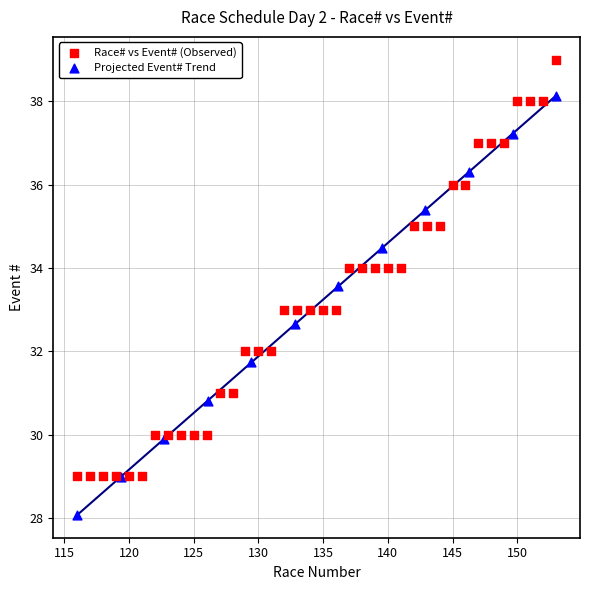

Which series contains the highest Y value?

Race# vs Event# (Observed)